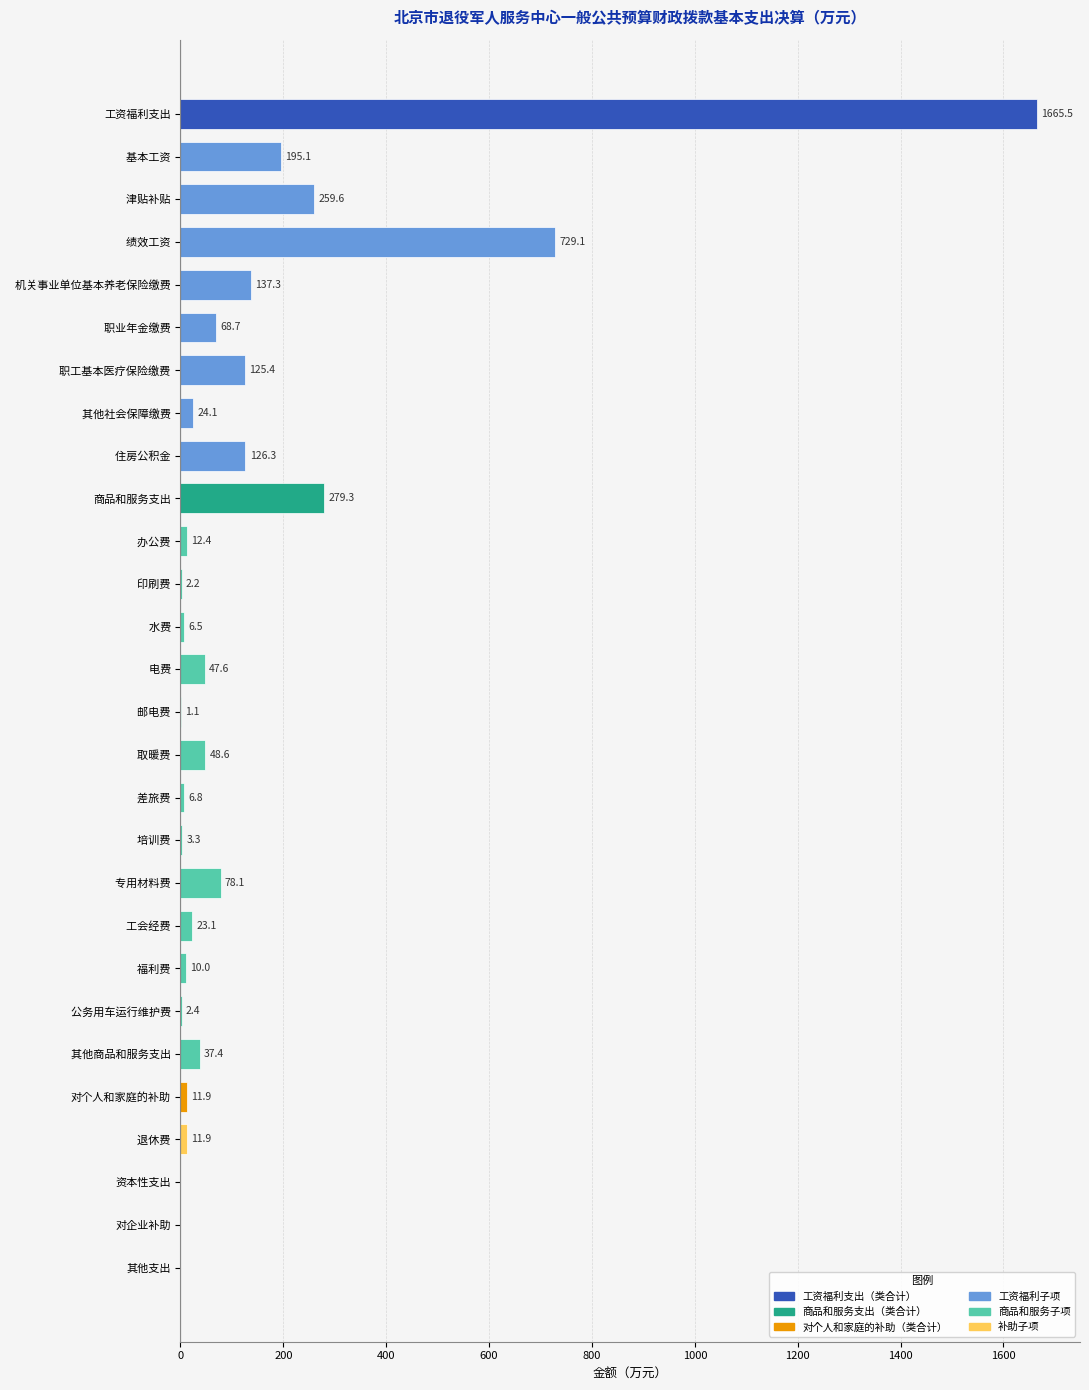

The chart shows a value of 1665.5 at 工资福利支出. True or false?

True